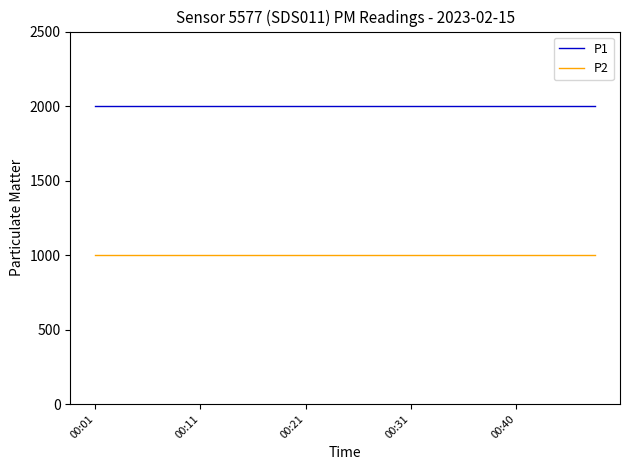

True or false: P2 and P1 intersect in this chart.

False